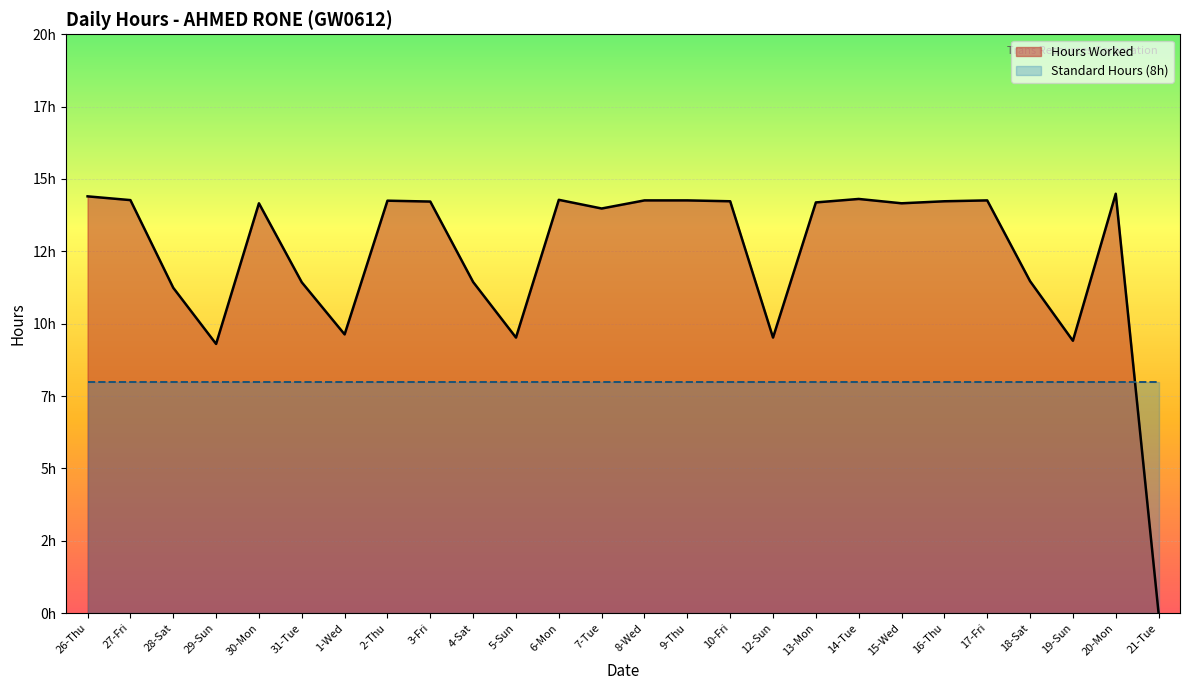

Is it true that the value at 14-Tue is 14.3?

True